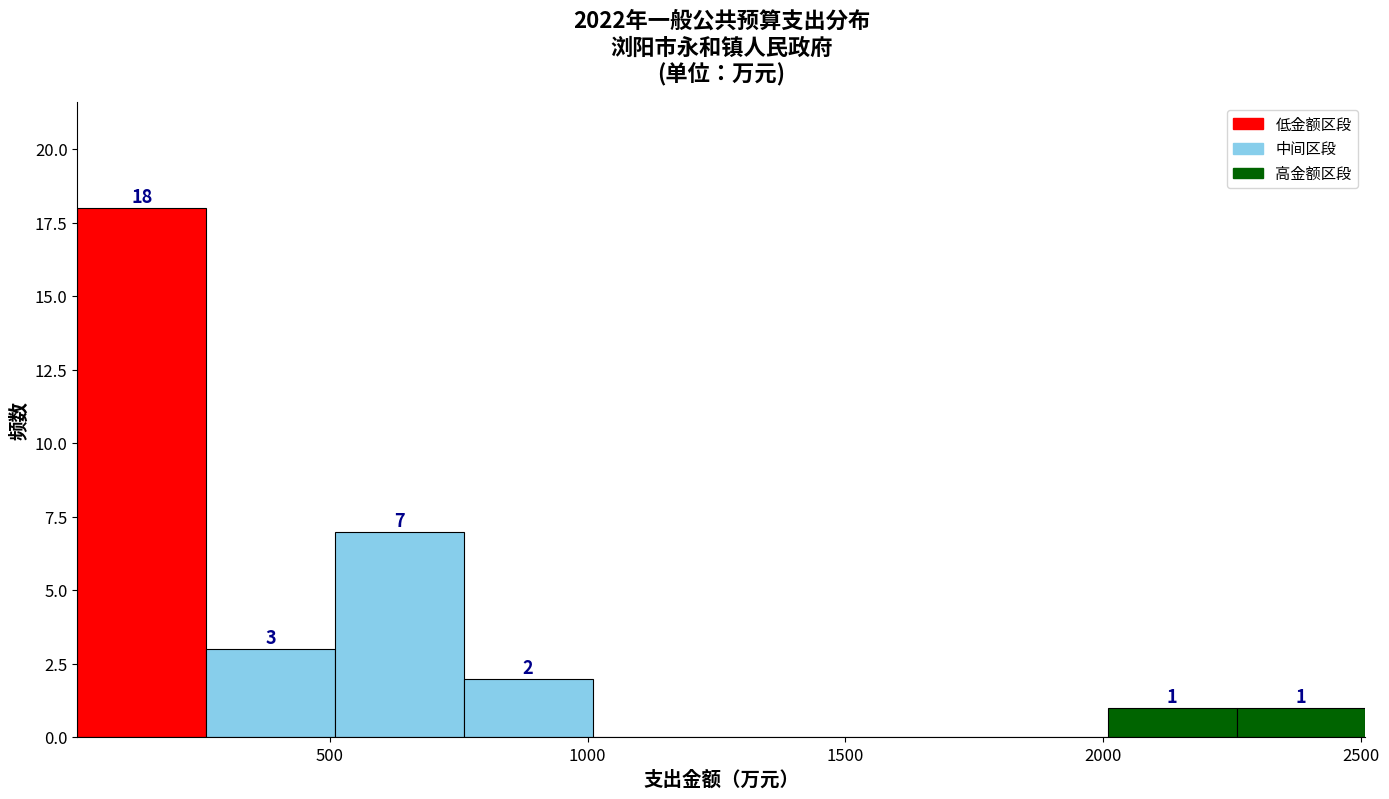

Over which range of the x-axis is the bar tallest?

0 to 250